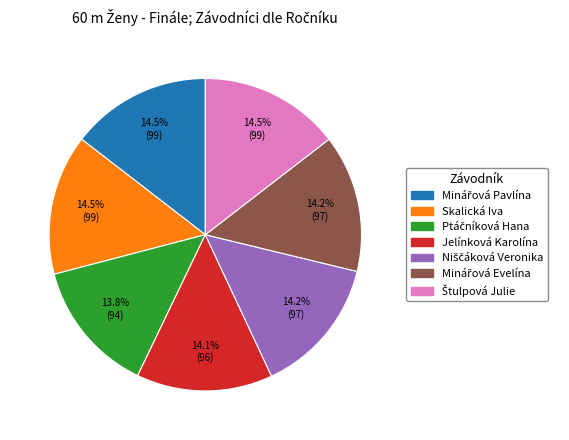

Does Skalická Iva account for over 50% of the chart?

No